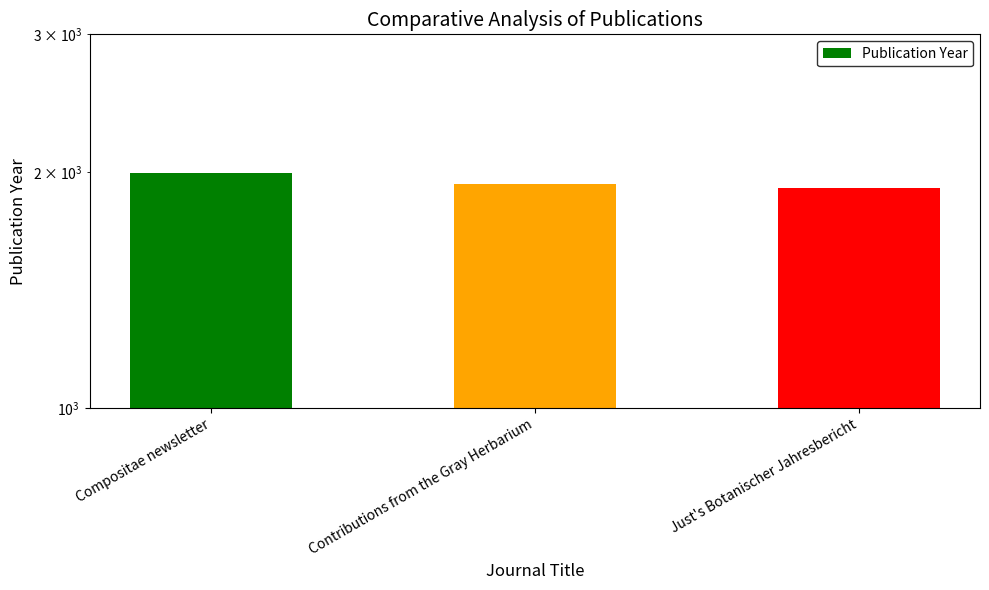

How many categories are shown in the chart?

3